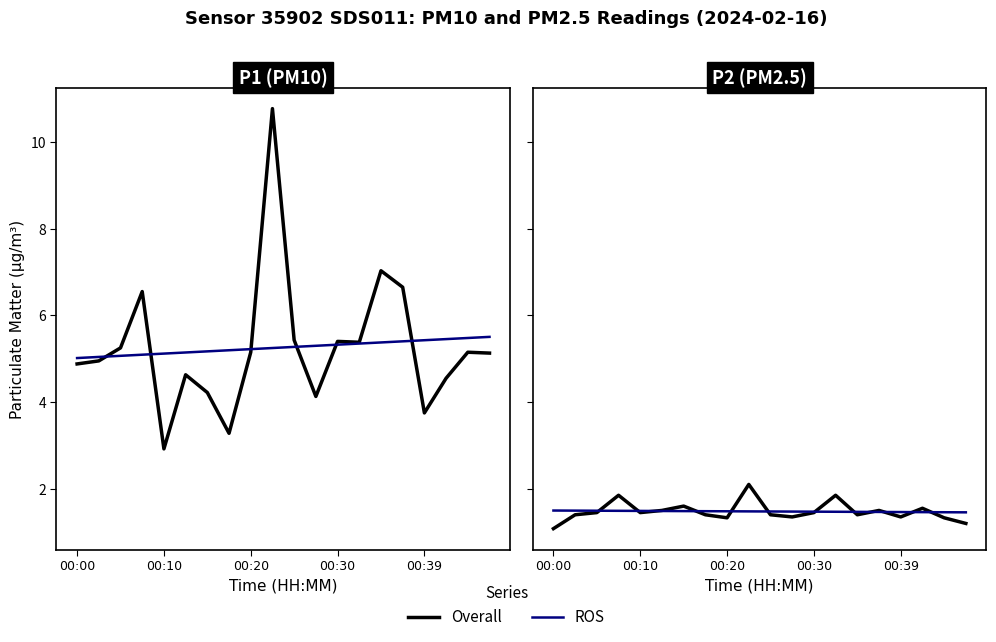

The Overall series shows 1.6 at 17. True or false?

True